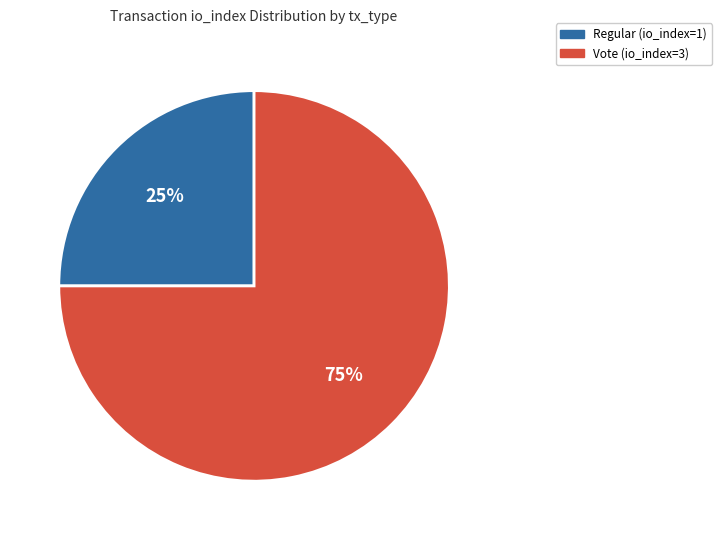

Between Regular and Vote, which is larger?

Vote